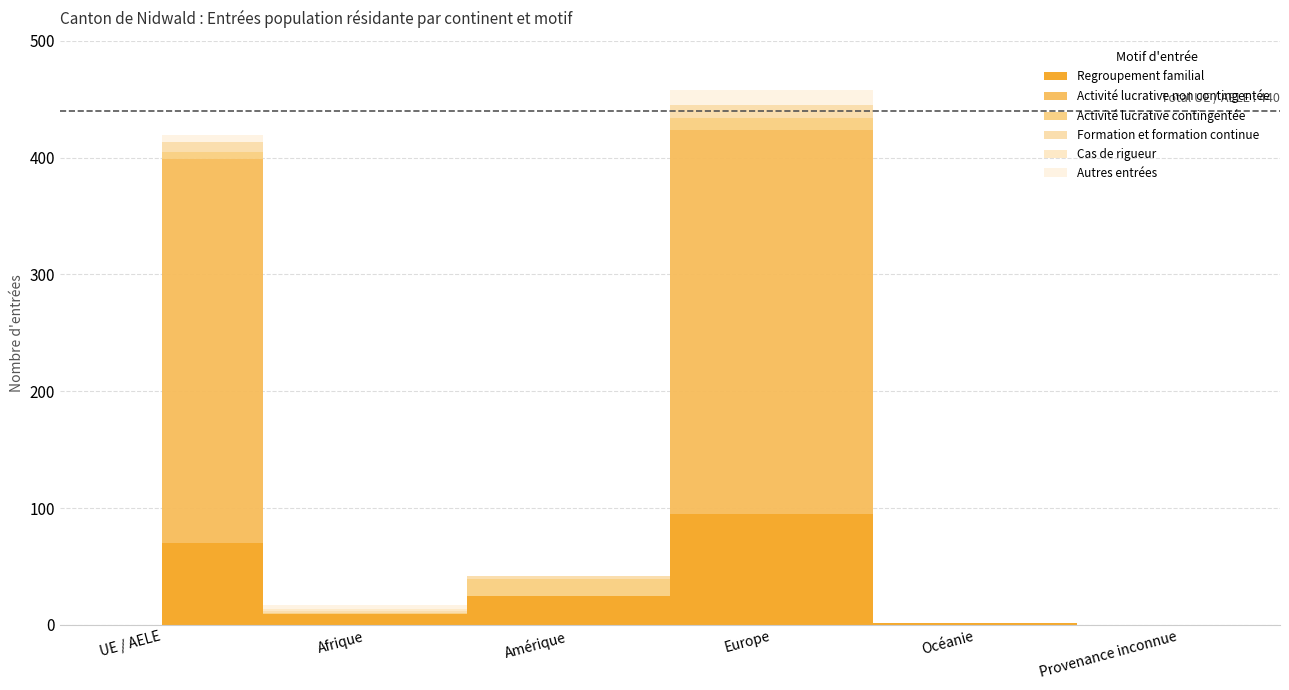

Which series has the largest range (max minus min)?

Activité lucrative non contingentée